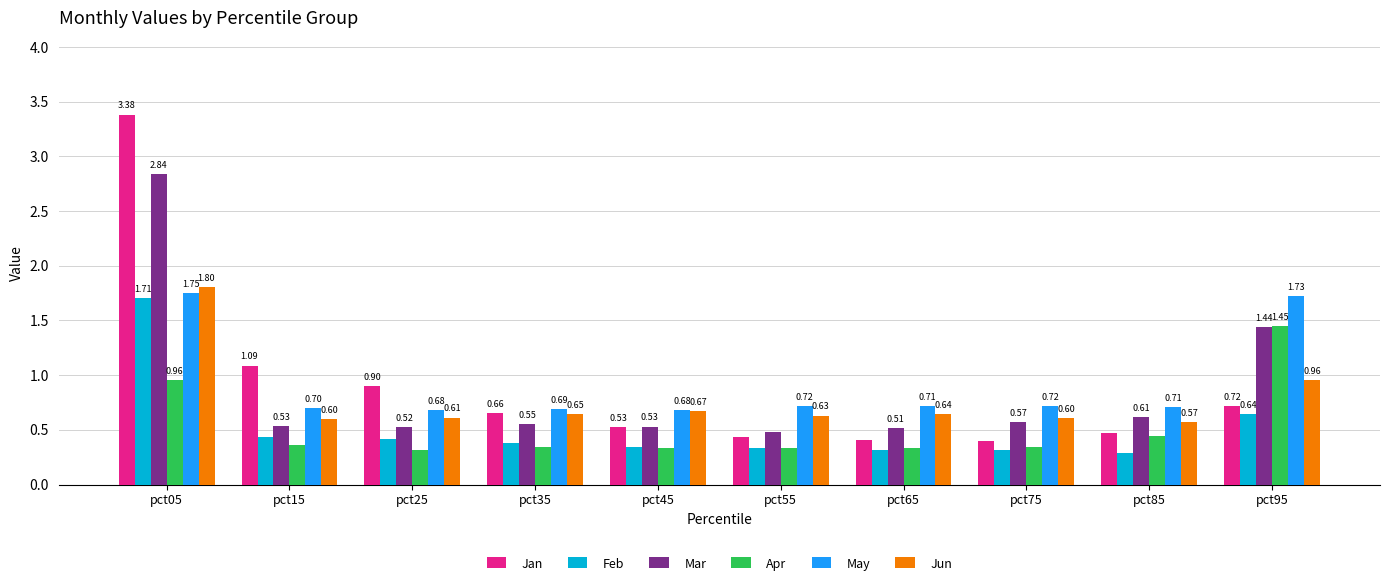

Which series has the widest spread of values?

Jan